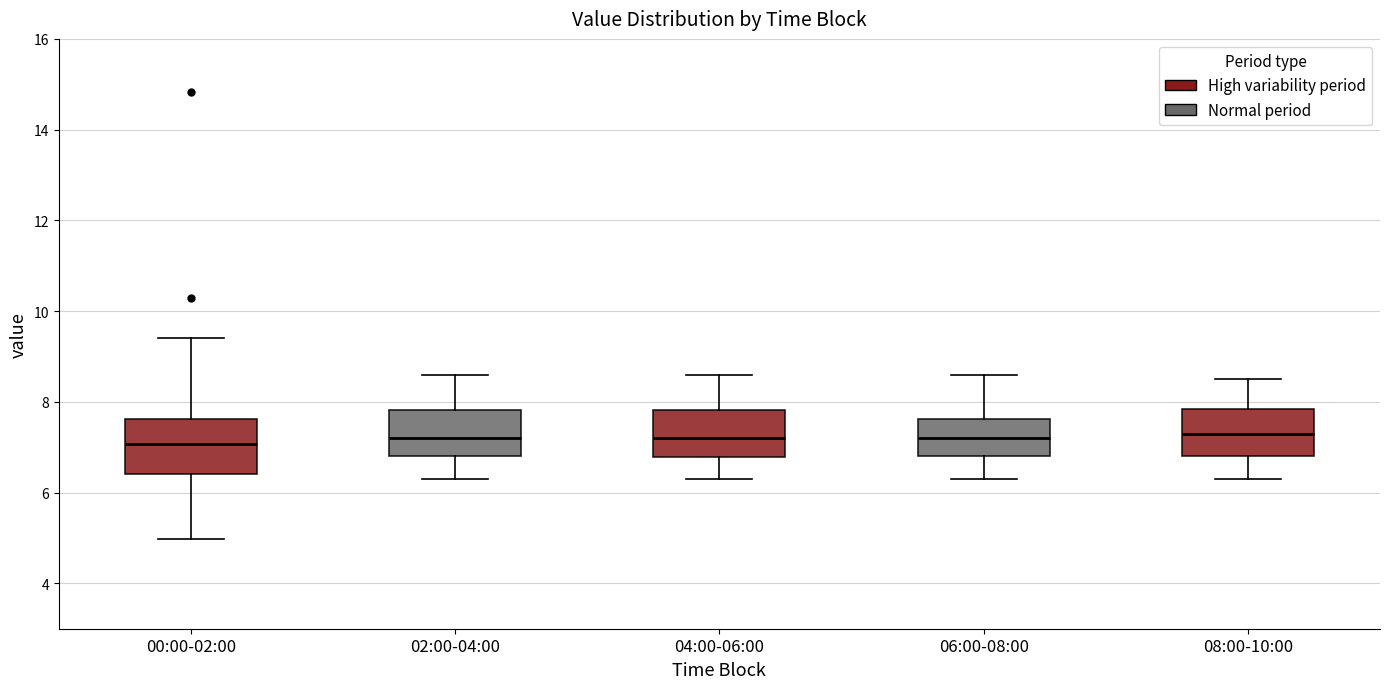

Reading left to right, transcribe this box plot: for each box, give where its median line is, the range the box spans, and where its two whiskers end, as read against the y-axis. The values are not printed on the chart, so give them approximately, as read against the axis.

00:00-02:00: median 7.0, box 6.4 to 7.6, whiskers 5.0 to 9.4
02:00-04:00: median 7.2, box 6.8 to 7.8, whiskers 6.4 to 8.6
04:00-06:00: median 7.2, box 6.8 to 7.8, whiskers 6.4 to 8.6
06:00-08:00: median 7.2, box 6.8 to 7.6, whiskers 6.4 to 8.6
08:00-10:00: median 7.4, box 6.8 to 7.8, whiskers 6.4 to 8.6